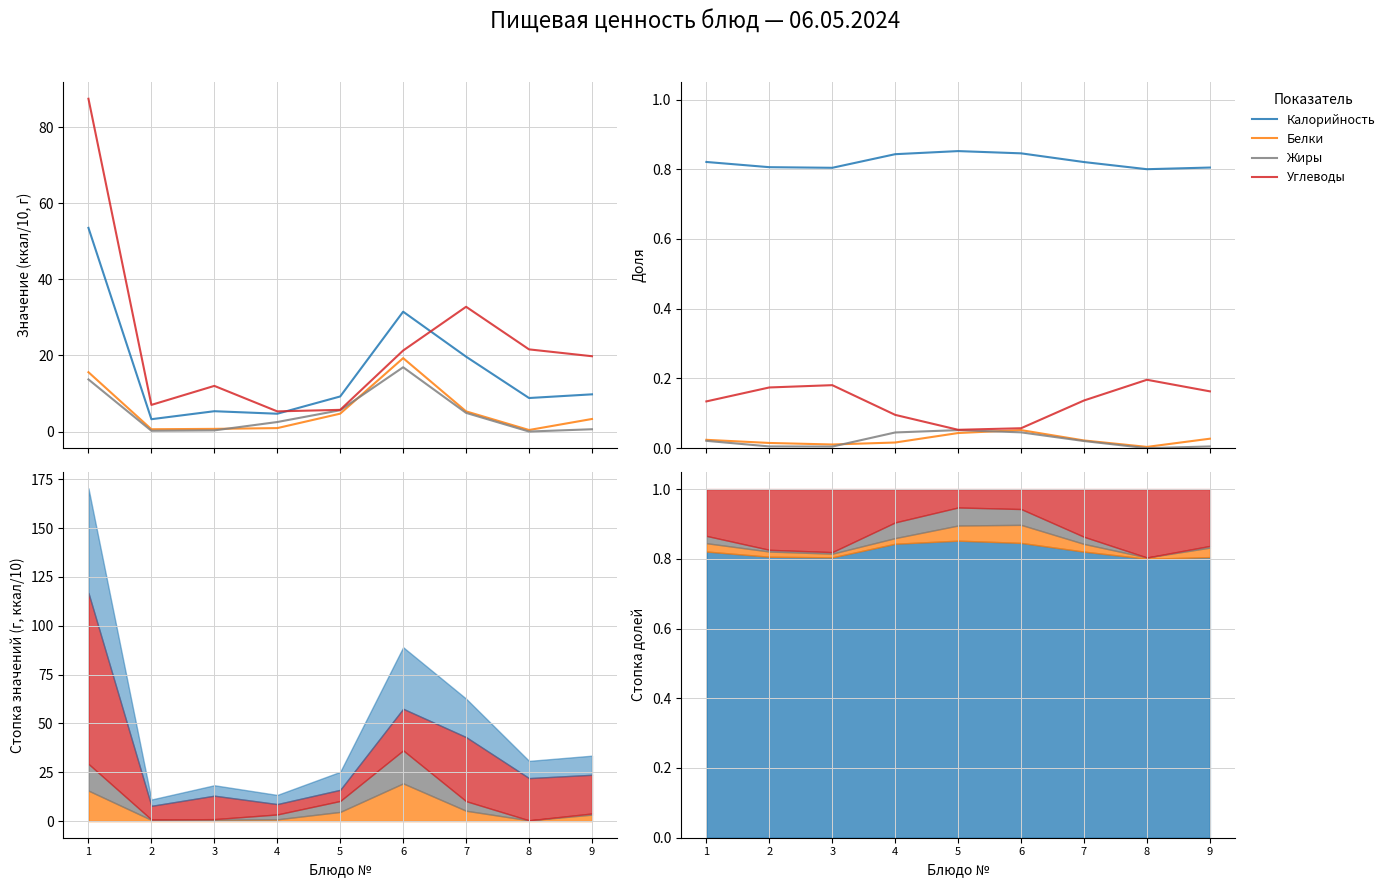

List the series in order of their peak value, lowest first.

Жиры, Белки, Углеводы, Калорийность